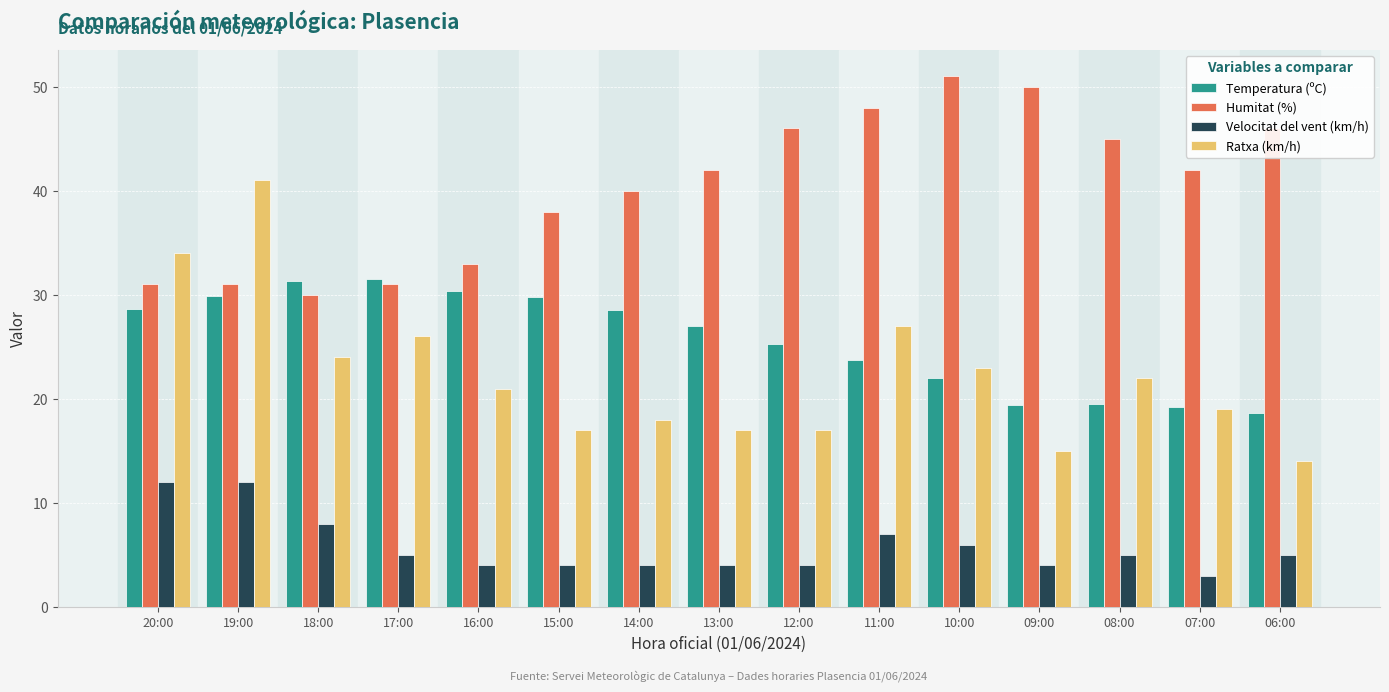

Is the value of Ratxa (km/h) at 14:00 greater than the value of Velocitat del vent (km/h) at 19:00?

Yes